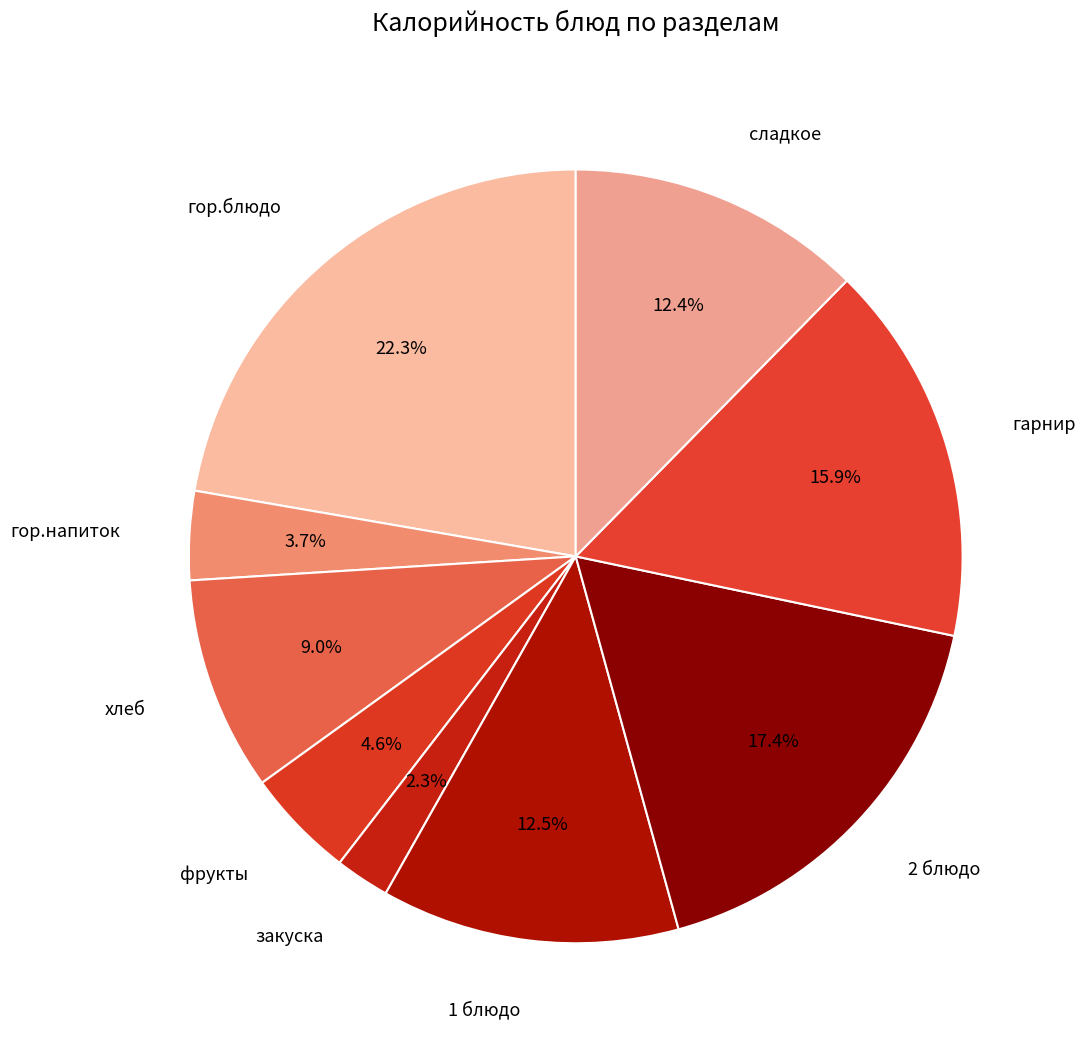

How many segments does this pie chart have?

9